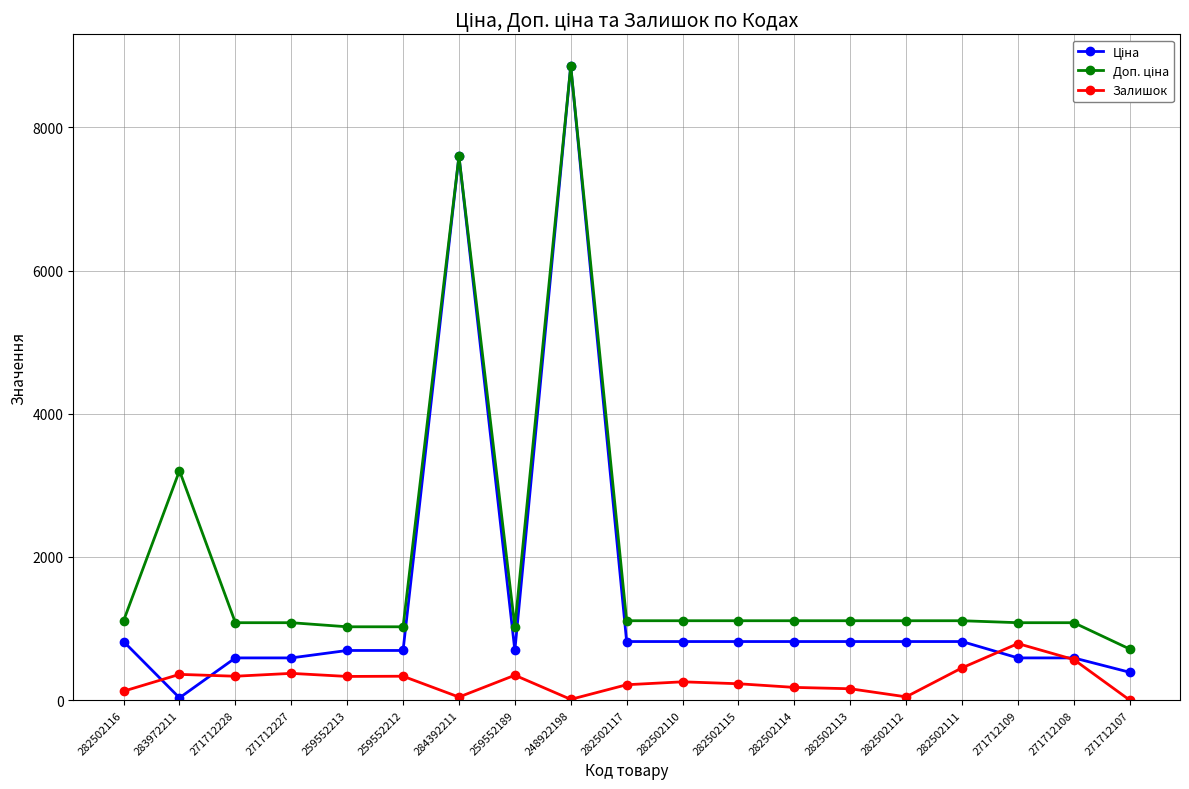

What is the spread (max minus min) of values at 259552189?

676.6